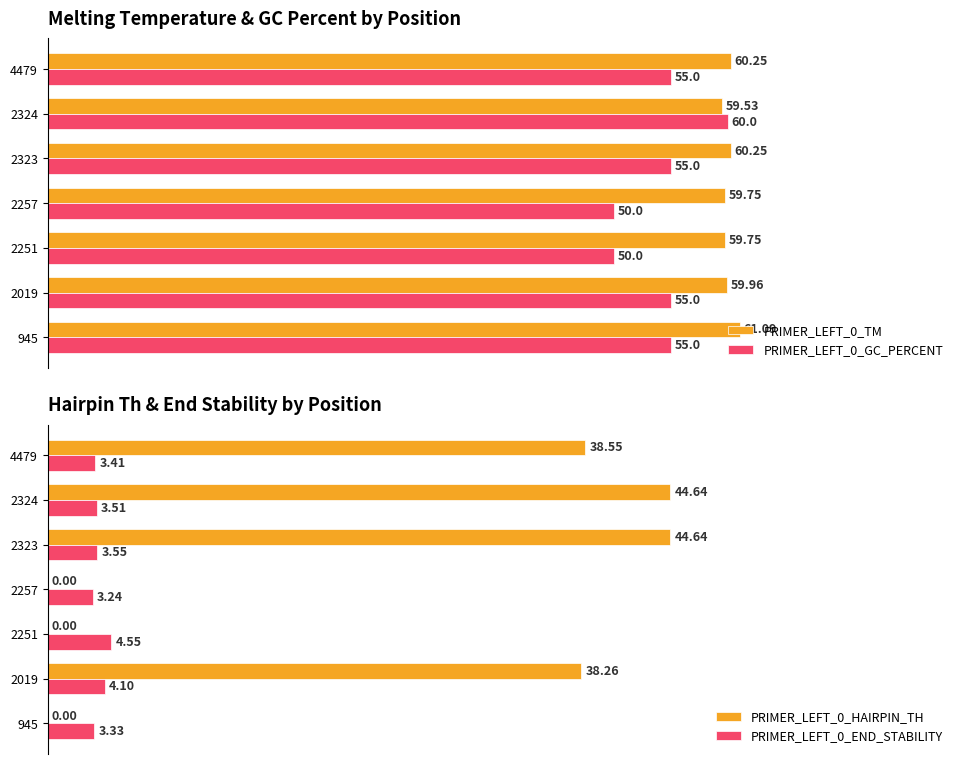

Is the value of PRIMER_LEFT_0_GC_PERCENT at 2257 greater than the value of PRIMER_LEFT_0_TM at 2324?

No